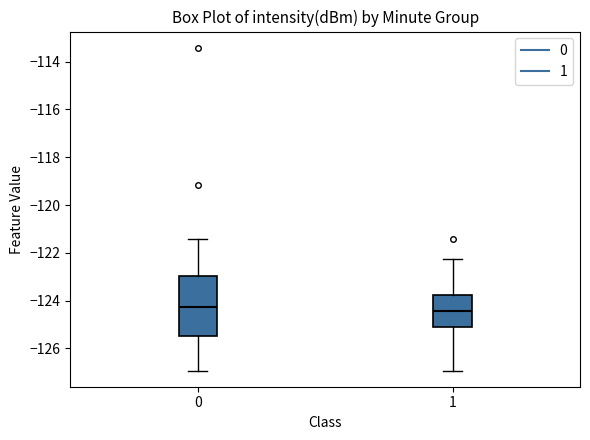

Reading left to right, transcribe this box plot: for each box, give where its median line is, the range the box spans, and where its two whiskers end, as read against the y-axis. The values are not printed on the chart, so give them approximately, as read against the axis.

0: median -124.2, box -125.4 to -123.0, whiskers -127.0 to -121.4
1: median -124.4, box -125.2 to -123.8, whiskers -127.0 to -122.2